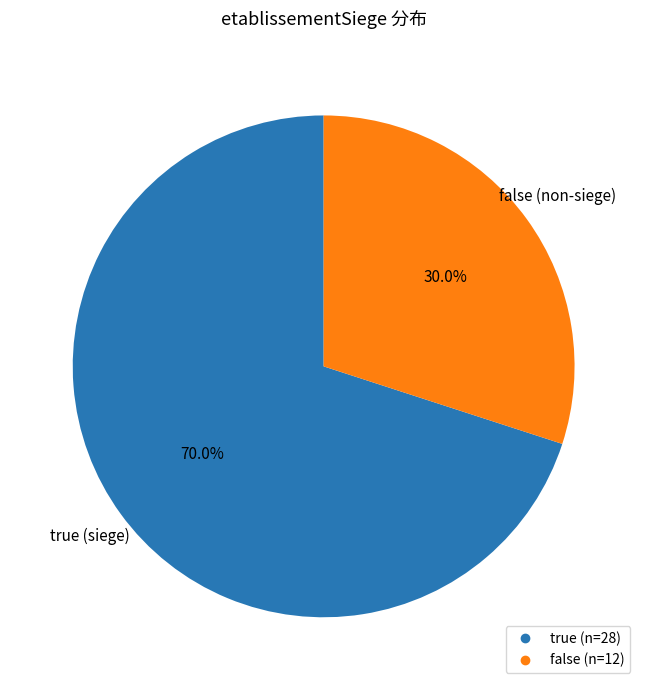

Is there a majority slice in this chart?

Yes